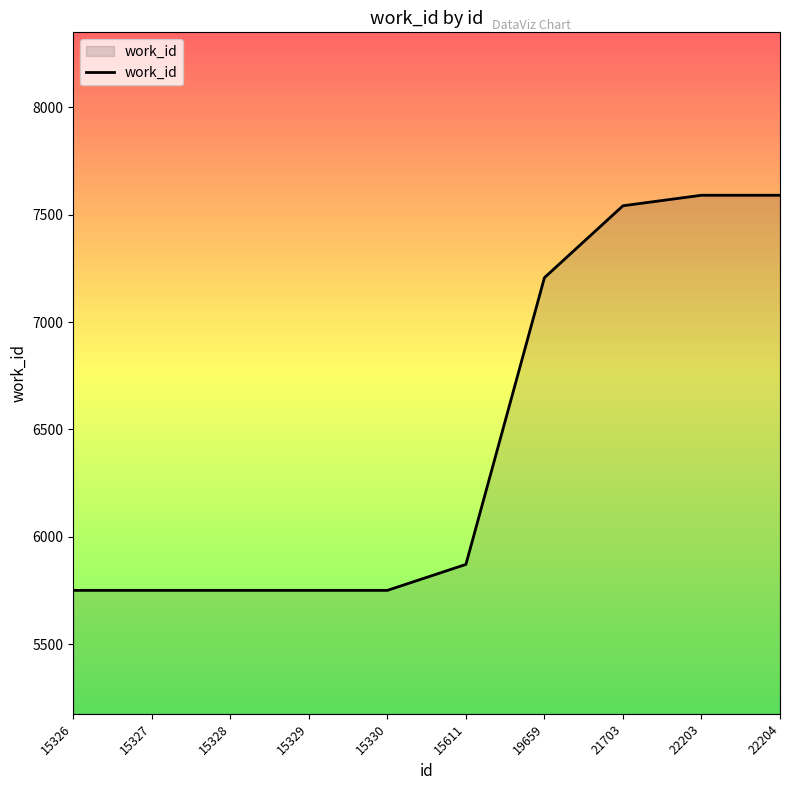

What is the difference between the maximum and minimum values?

1841